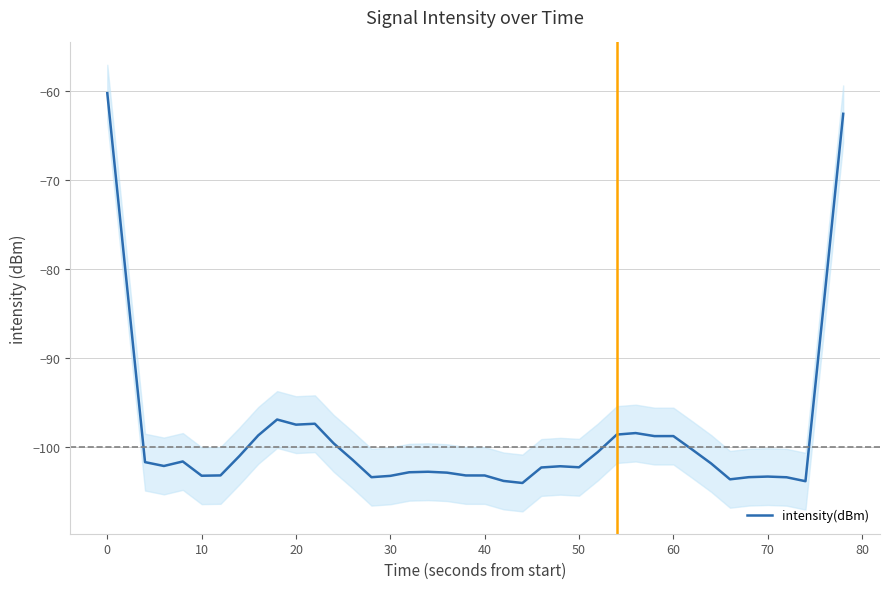

What is the difference between the maximum and second lowest values?

43.6